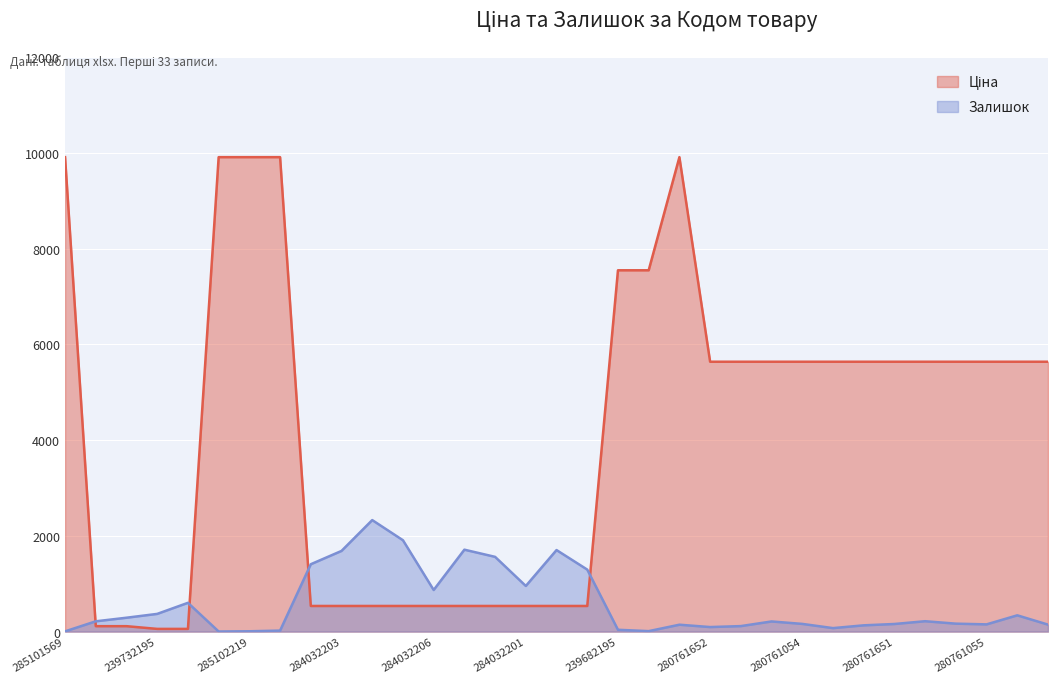

The value of Залишок at 284032203 is 1685.0. True or false?

True